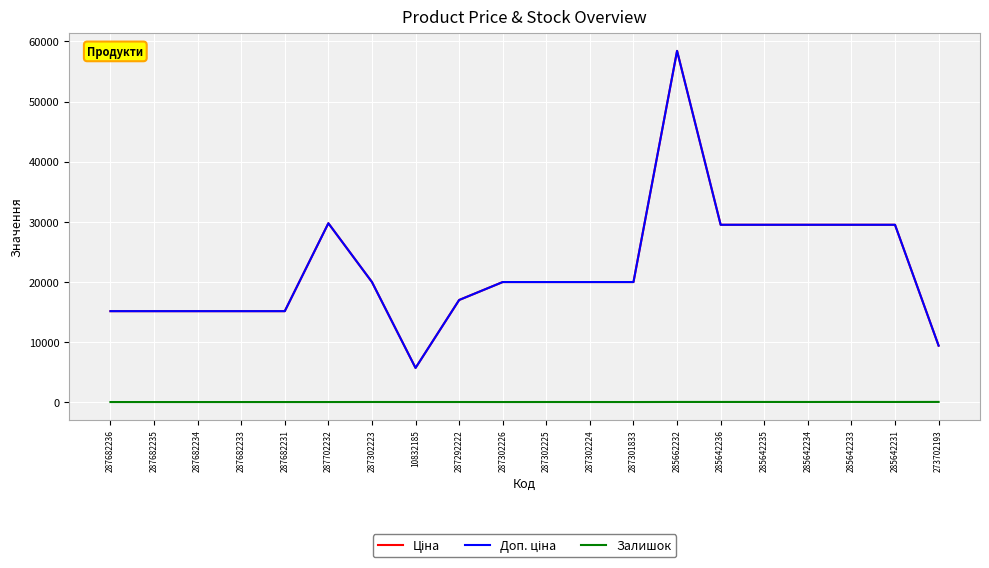

Does the chart display data point markers on the line(s)?

No